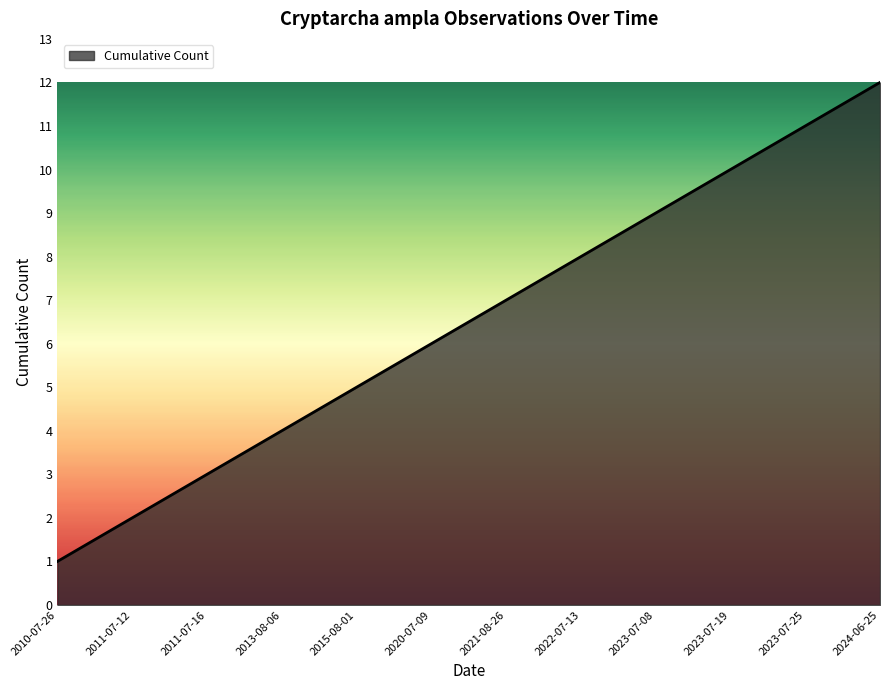

What is the greatest value displayed?

12